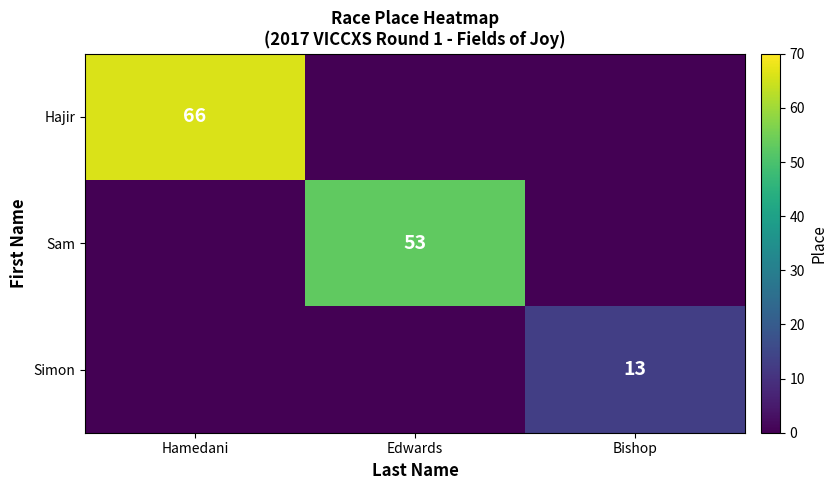

What is the difference between the maximum and second lowest values in the Hajir series?

66